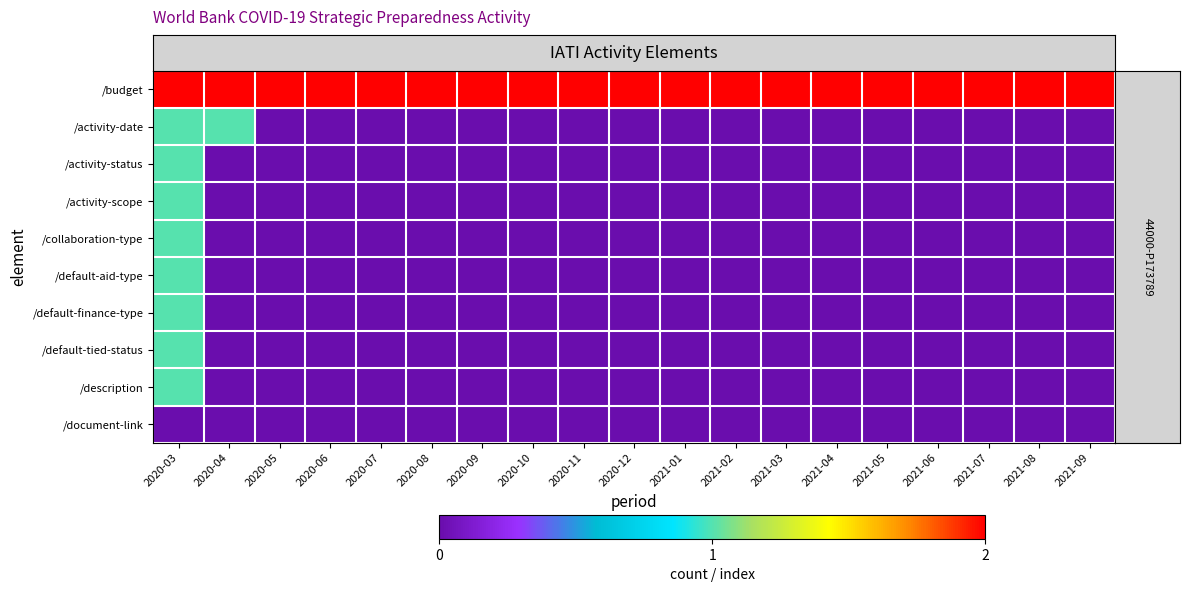

Which series changed the most between 2020-05 and 2021-06?

/budget